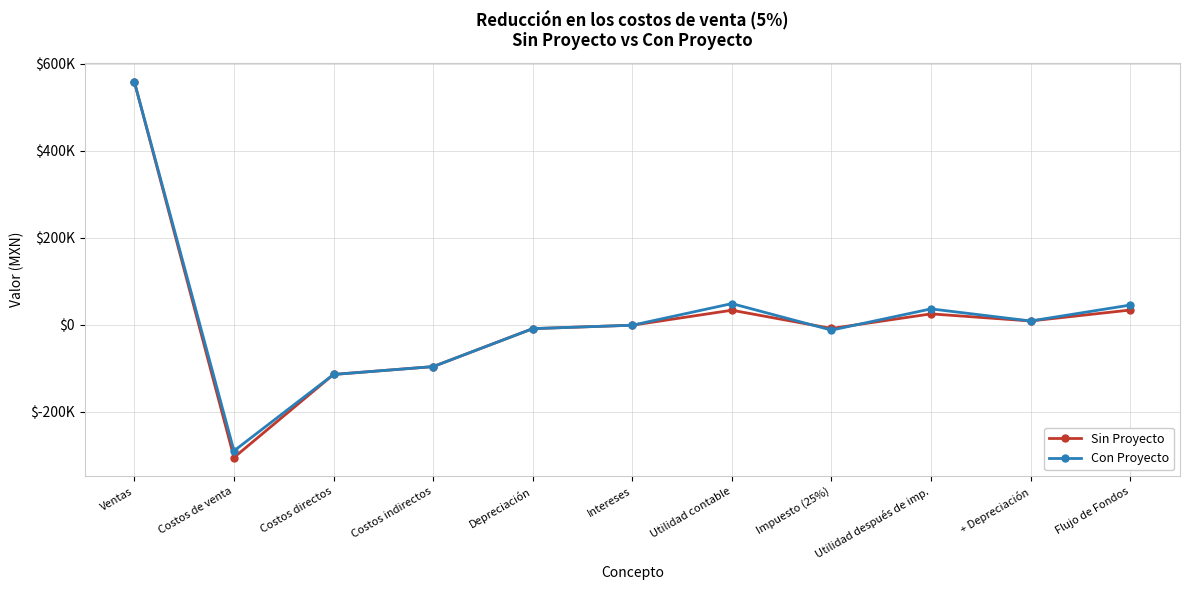

List the series in order of their peak value, lowest first.

Sin Proyecto, Con Proyecto